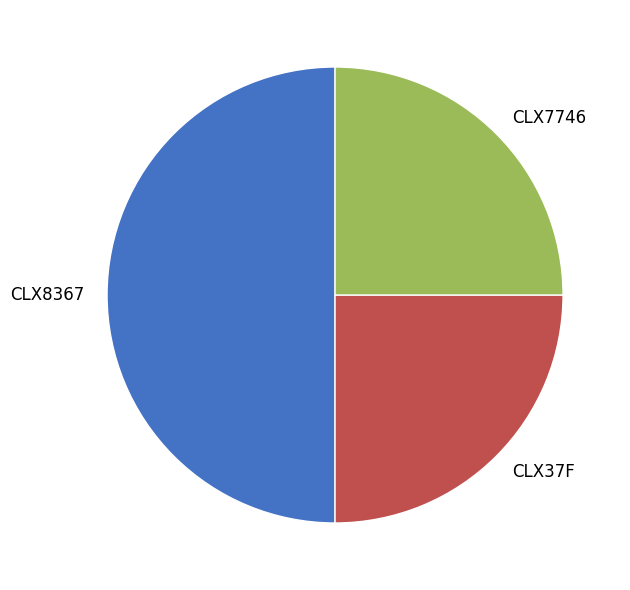

How many segments does this pie chart have?

3